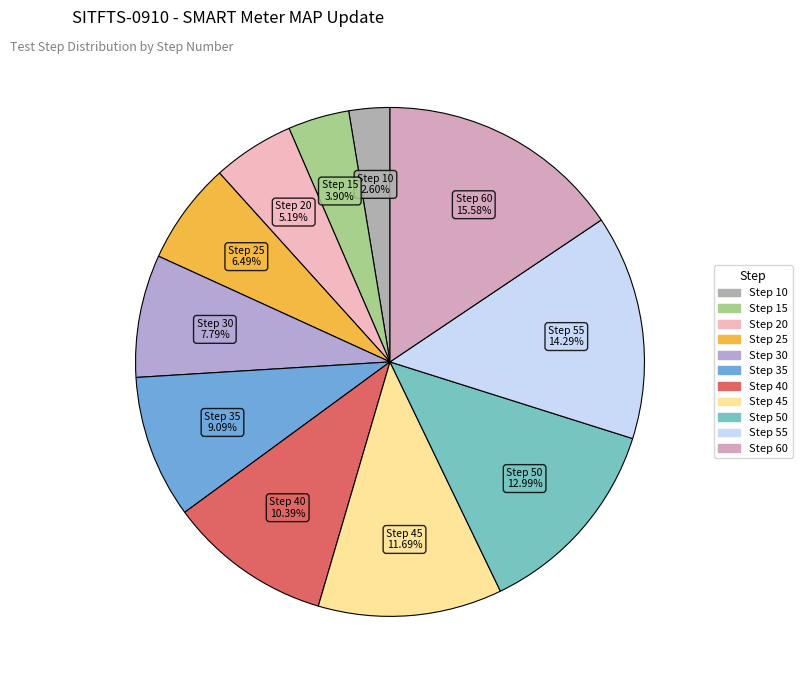

How many segments does this pie chart have?

11